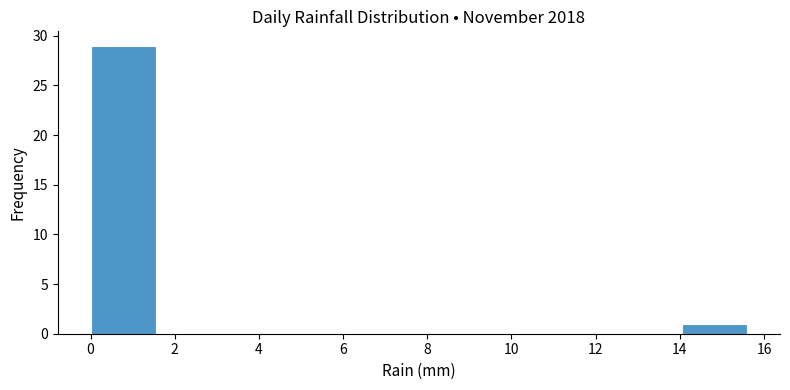

How tall is the bar that spans 14.04 to 15.60 on the x-axis? Neither the bar edges nor the heights are printed on the chart, so give them approximately, as read against the axes.

1